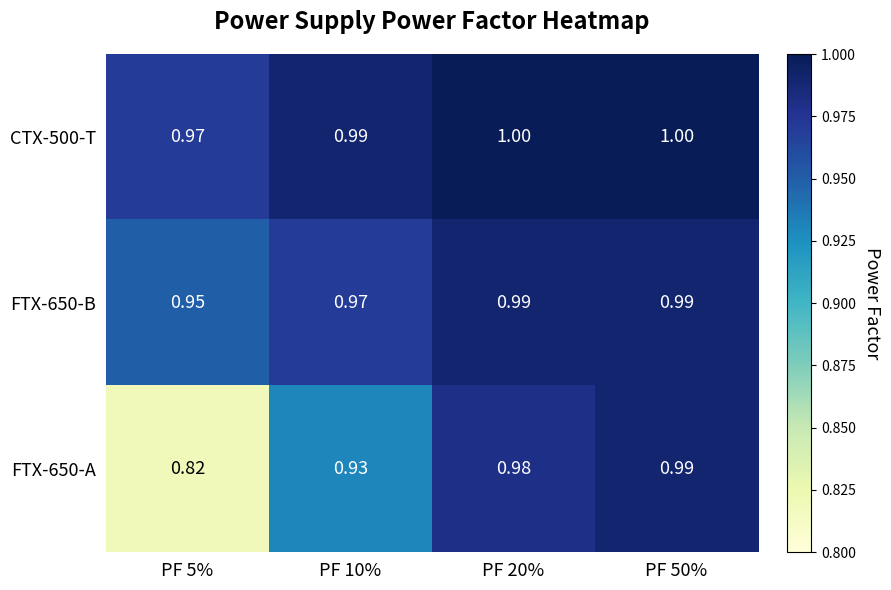

Is the value of FTX-650-B at PF 10% greater than the value of FTX-650-A at PF 5%?

Yes